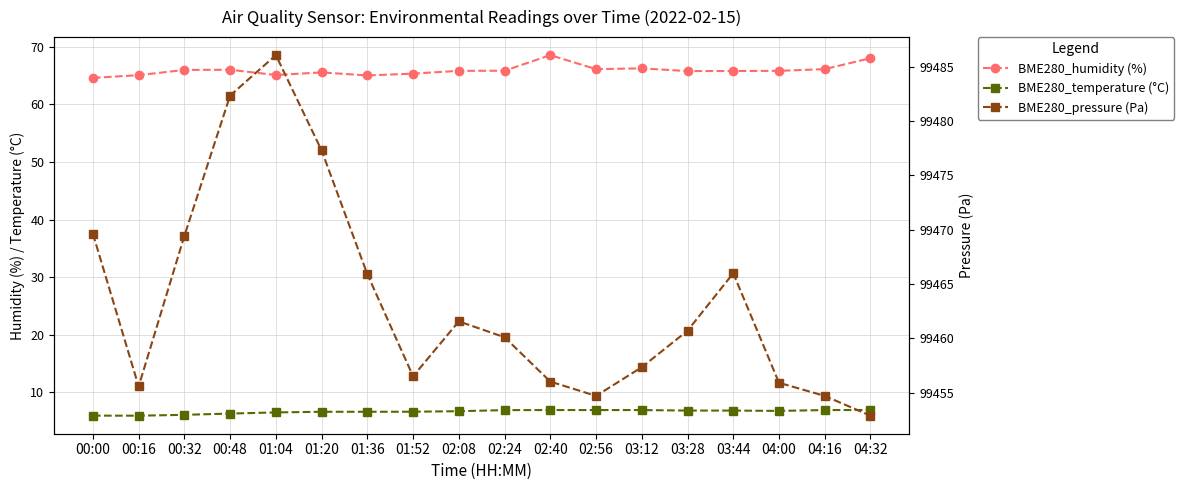

At which category is the sum across all series the highest?

01:04